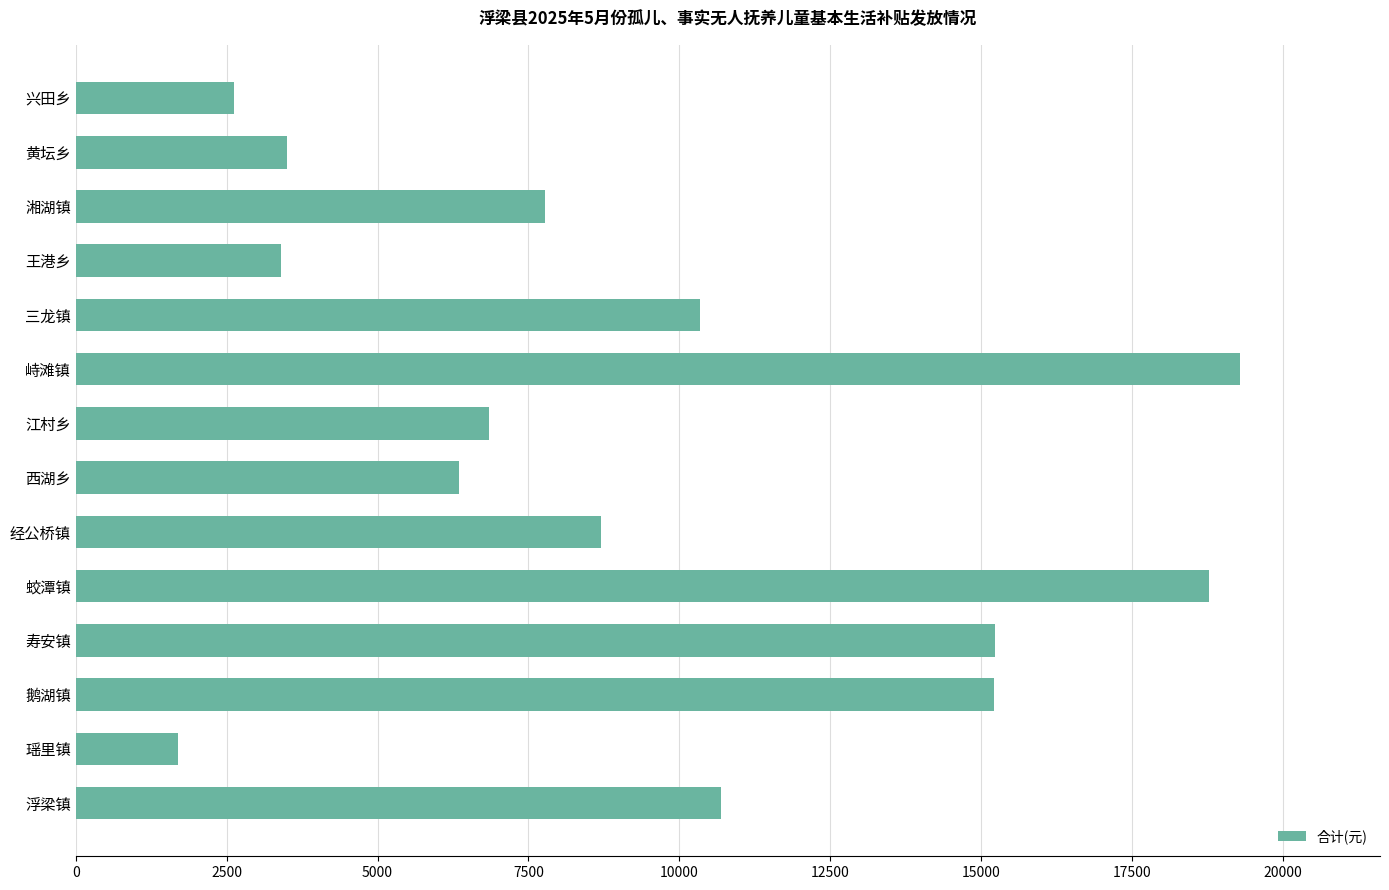

Read the value at 经公桥镇.

8700